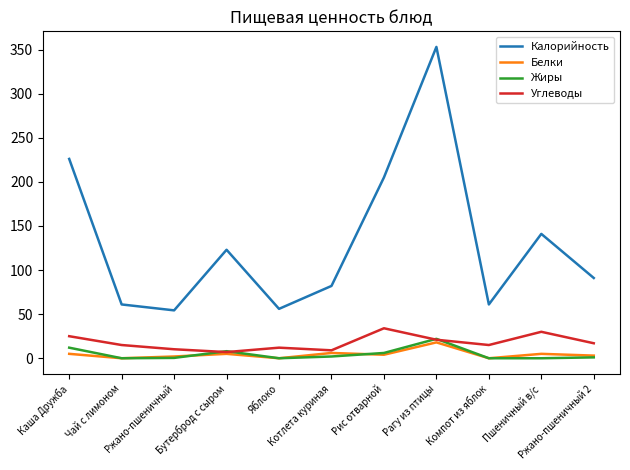

What is the total value across all series at Каша Дружба?

268.0